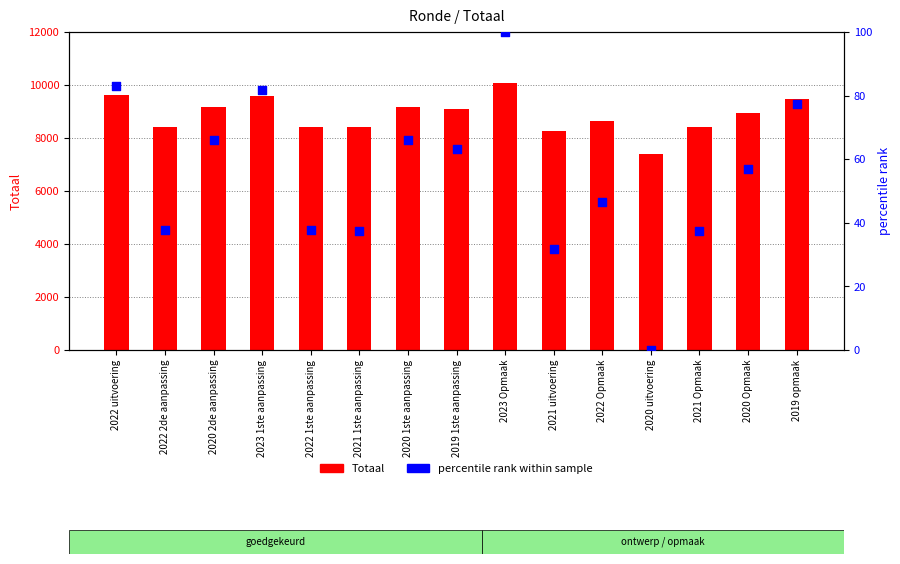

Which series reaches the maximum Y coordinate?

Totaal